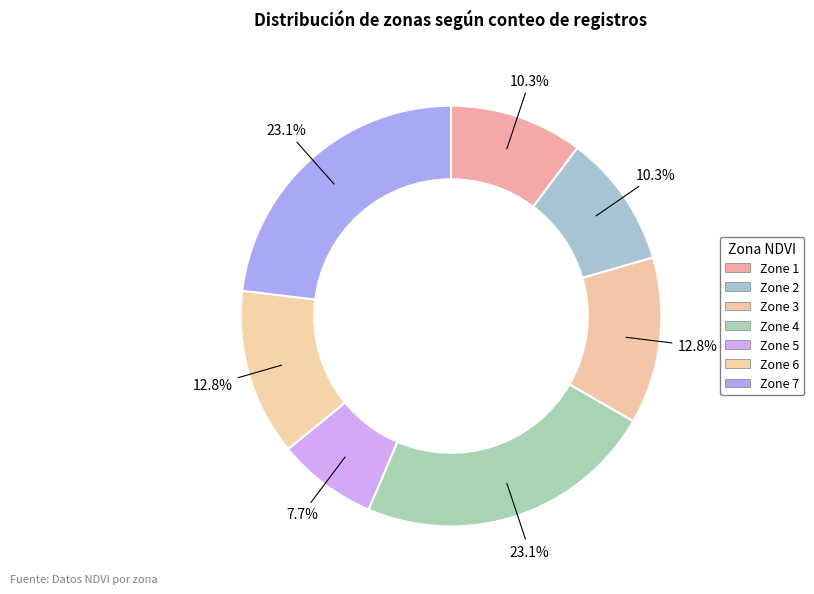

To the nearest percent, what portion does Zone 2 represent?

10%